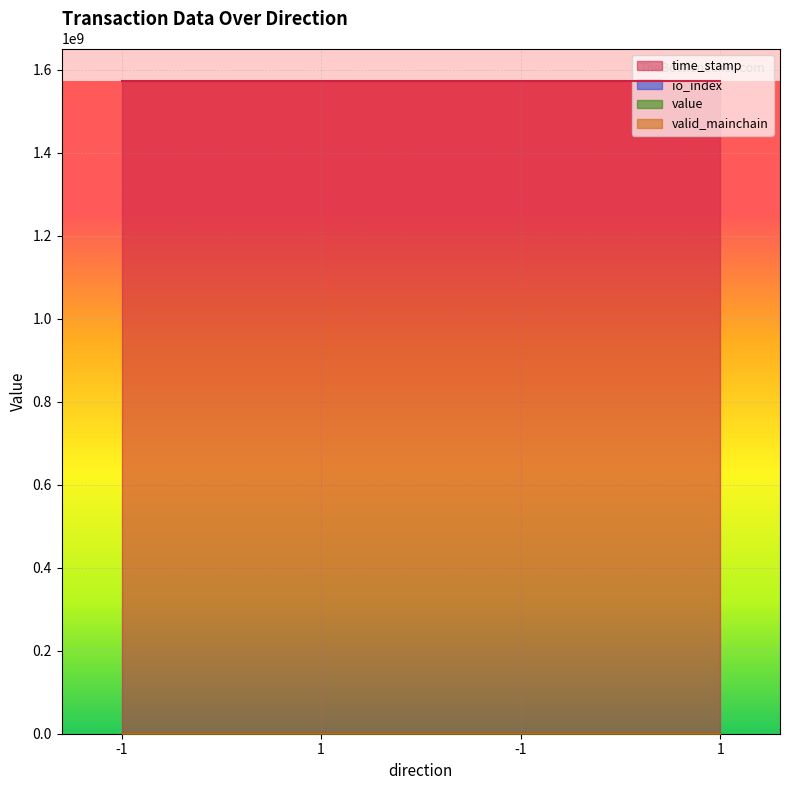

Which label corresponds to the largest value in the chart?

-1